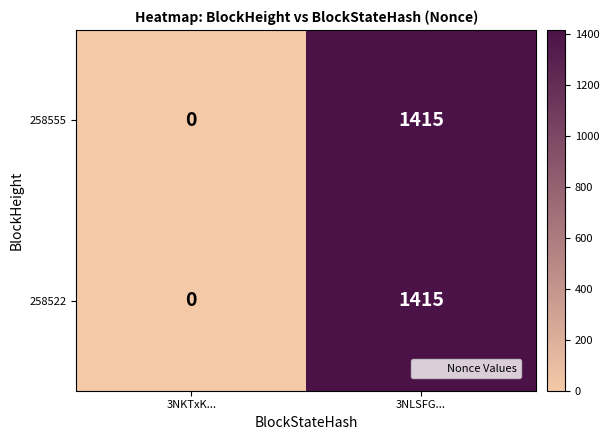

What is the sum of all 258522 values?

1415